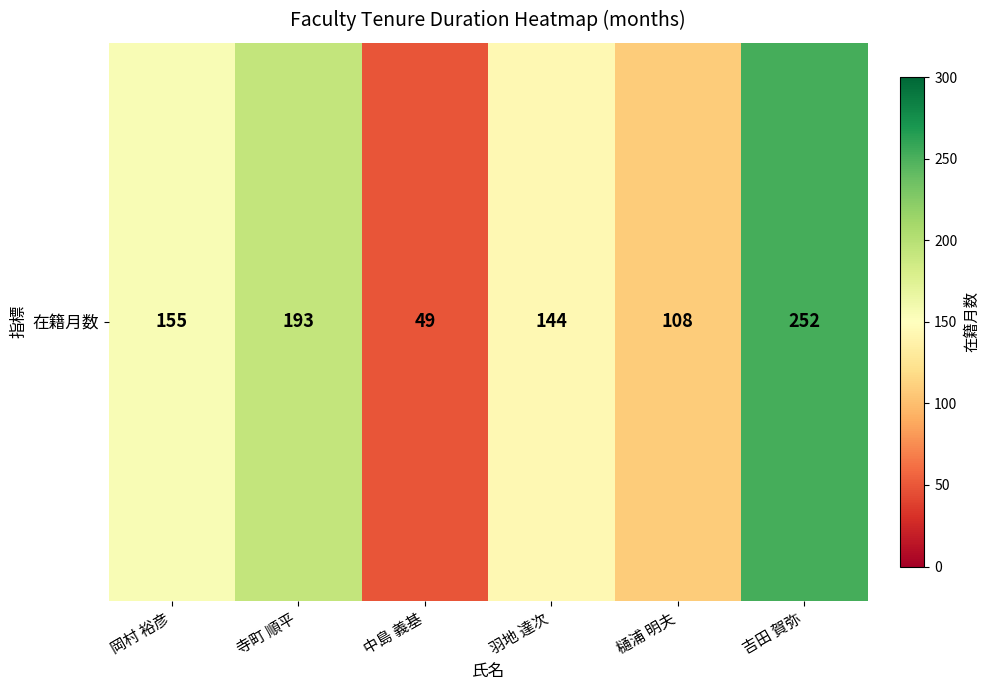

The chart shows a value of 146 at 樋浦 明夫. True or false?

False